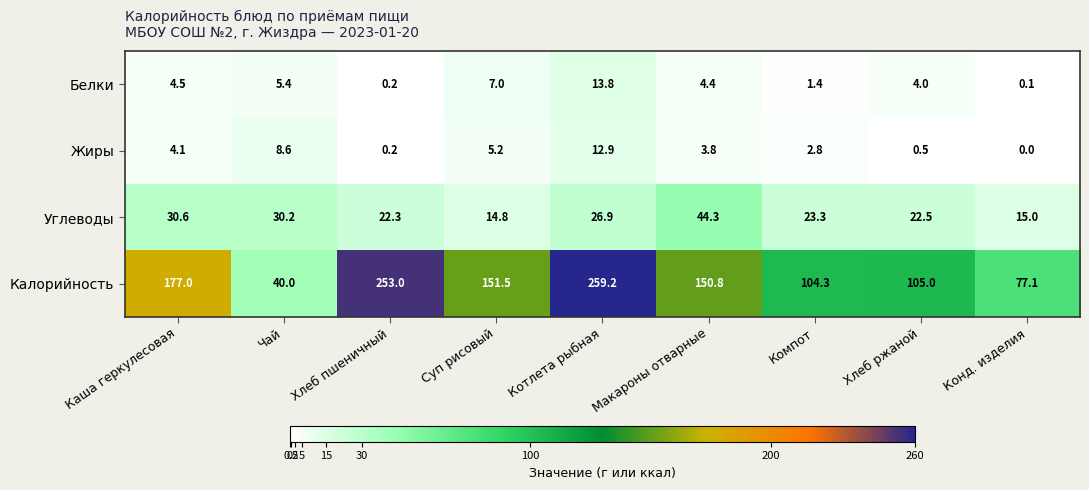

Rank the series by their maximum value, from lowest to highest.

Жиры, Белки, Углеводы, Калорийность